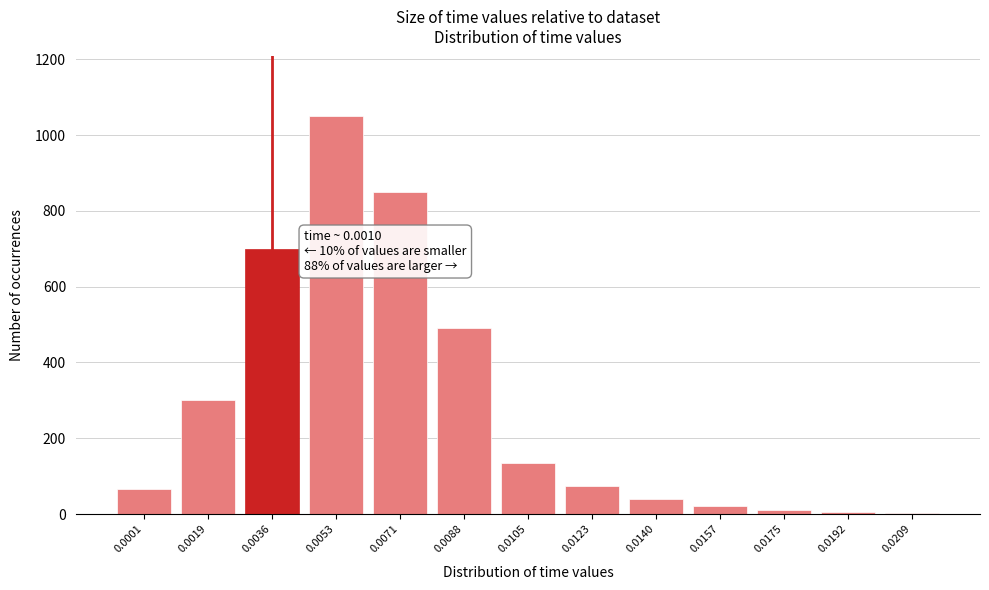

What is the ratio of the value at 0.0071 to the value at 0.0019?

2.8